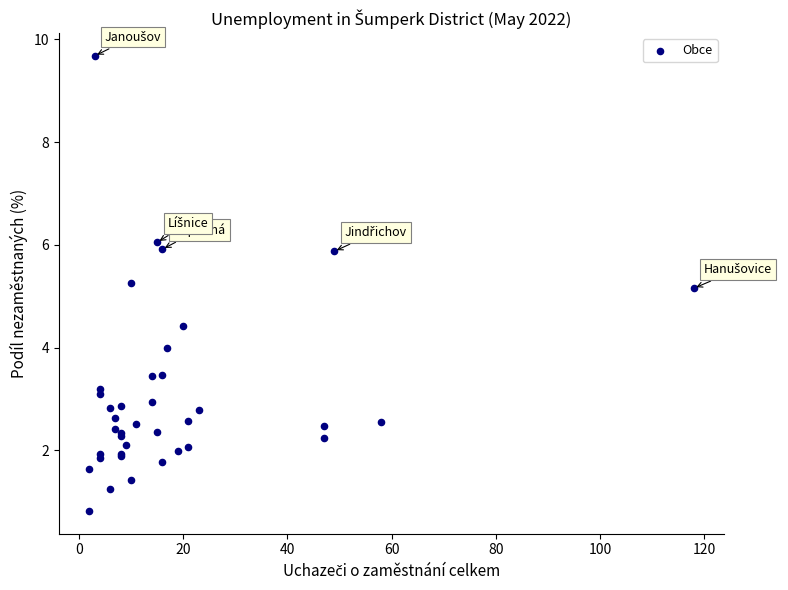

What Y value in the scatter plot is closest to 5?

5.2